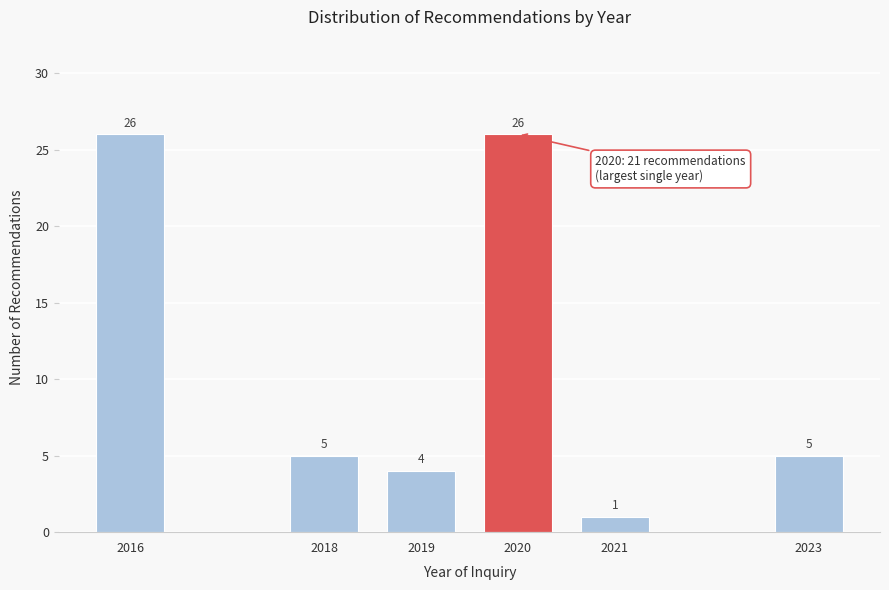

Reading left to right, list all the values displayed in this chart.

2016=26	2018=5	2019=4	2020=26	2021=1	2023=5